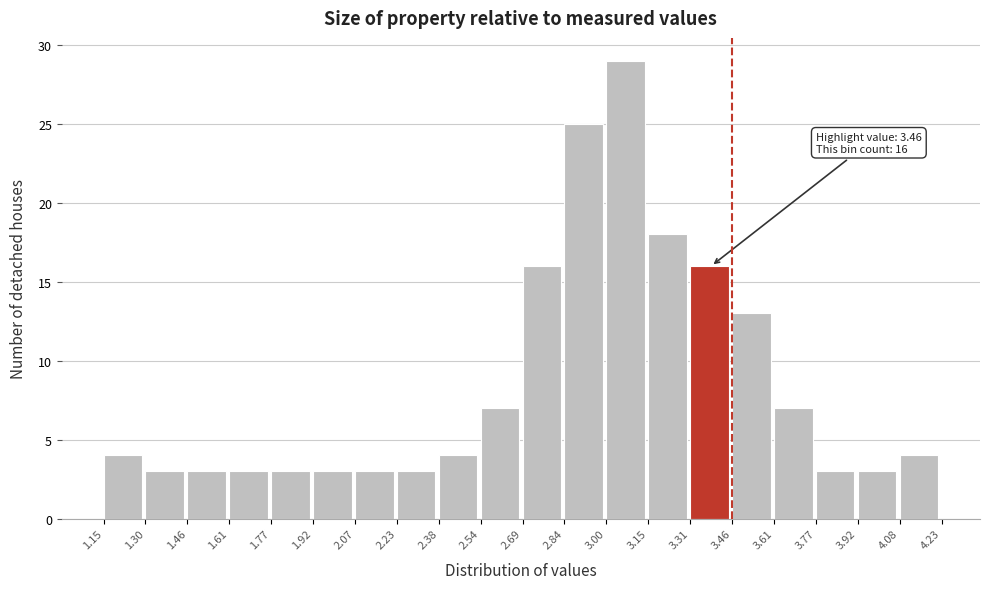

Which range on the x-axis has the tallest bar?

3.00 to 3.15